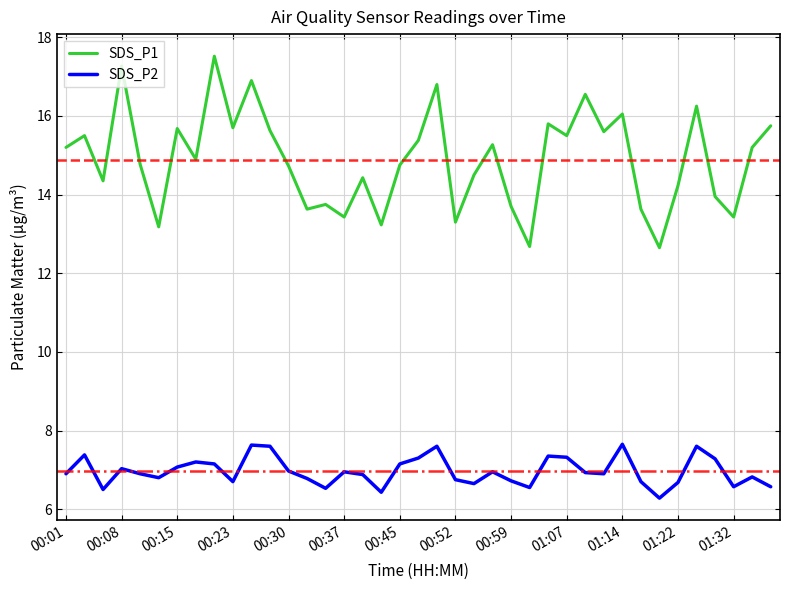

List the series in order of their peak value, lowest first.

SDS_P2, SDS_P1